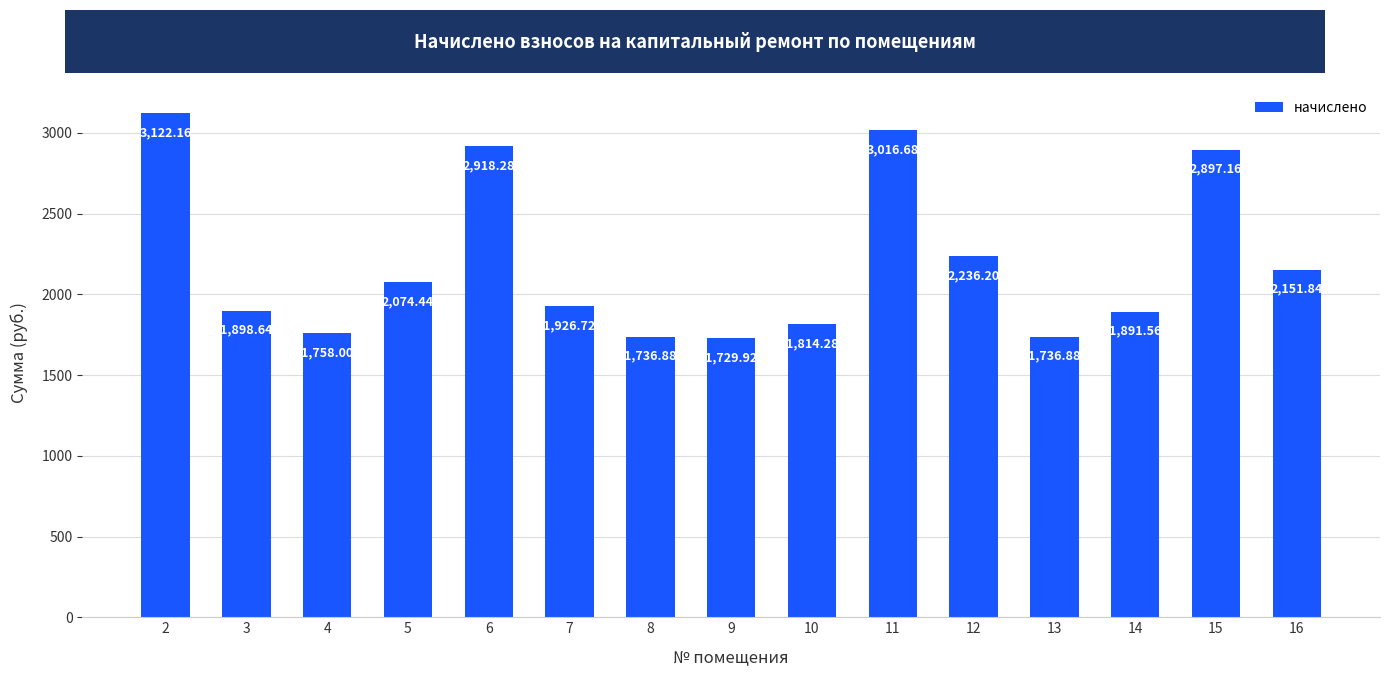

What is the sum of all values?

32909.6